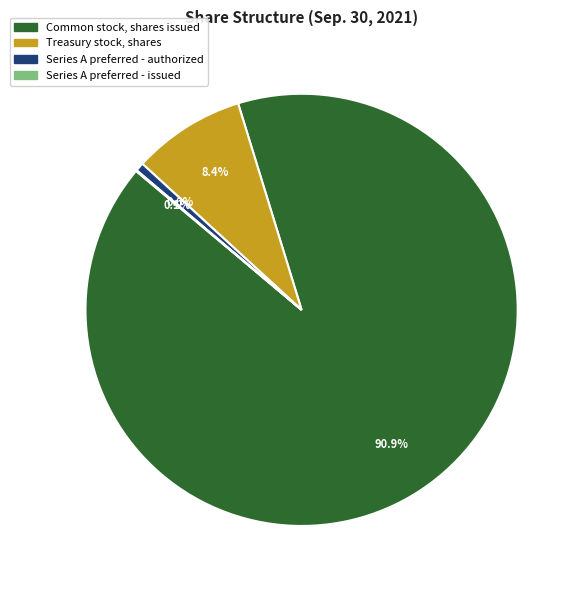

To the nearest percent, what is the difference between the largest and smallest slice percentages?

91%